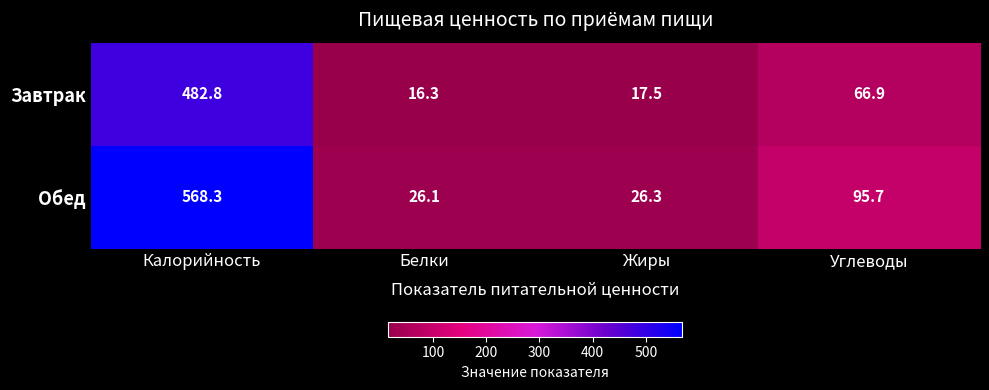

Which series has the largest total across all categories?

Обед